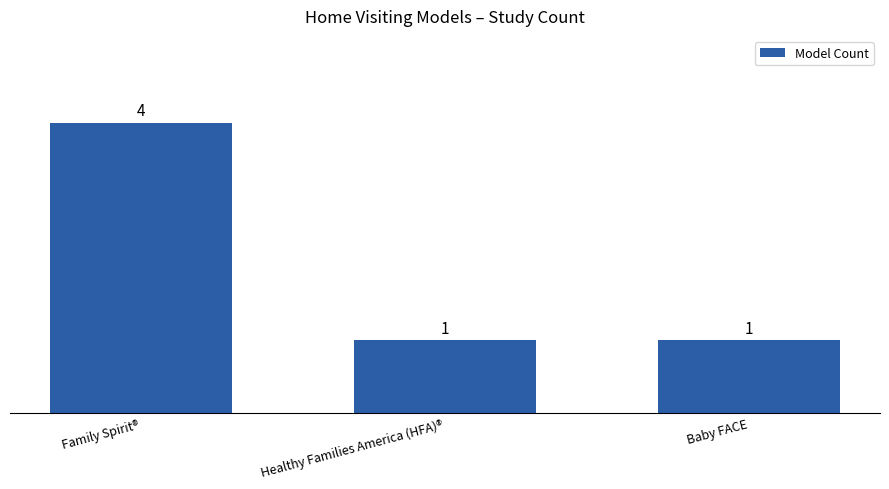

How many series are shown in this chart?

1